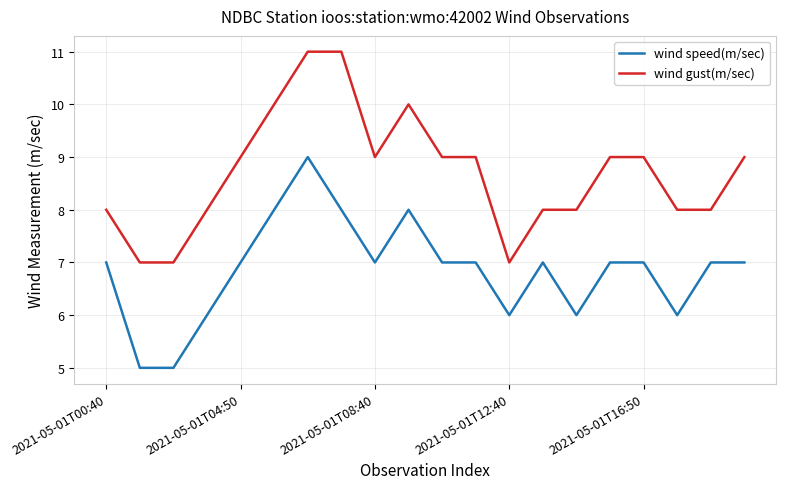

What is the maximum value shown in the chart?

11